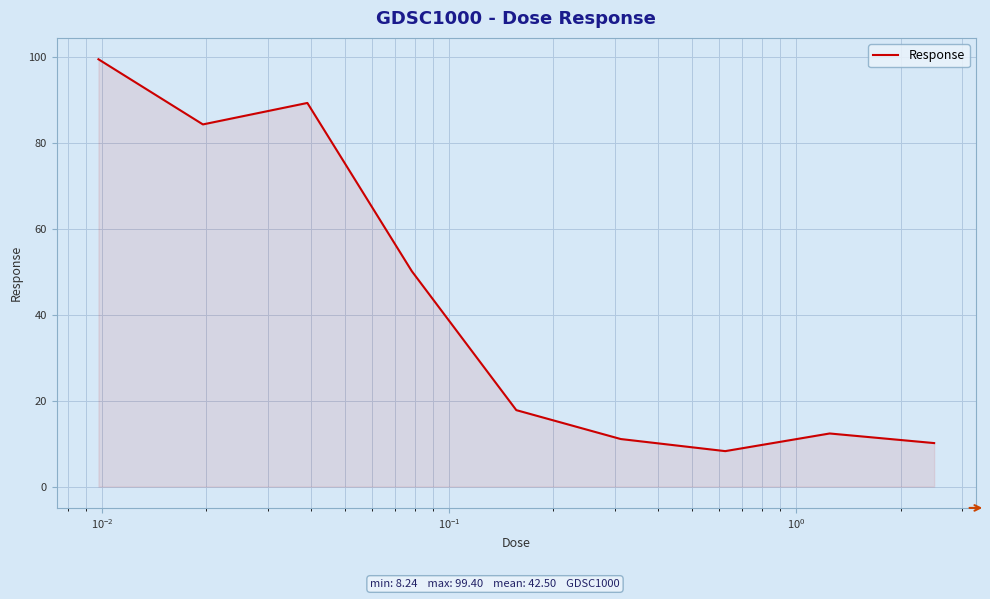

What is the smallest value displayed?

8.2